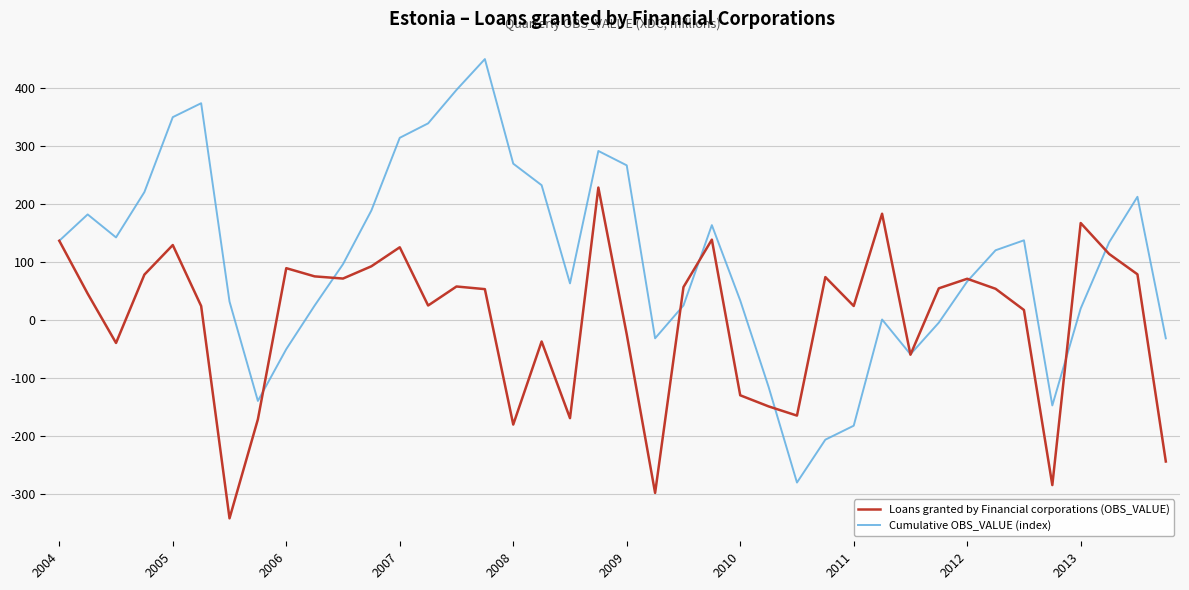

List the series in order of their peak value, highest first.

Cumulative OBS_VALUE (index), Loans granted by Financial corporations (OBS_VALUE)